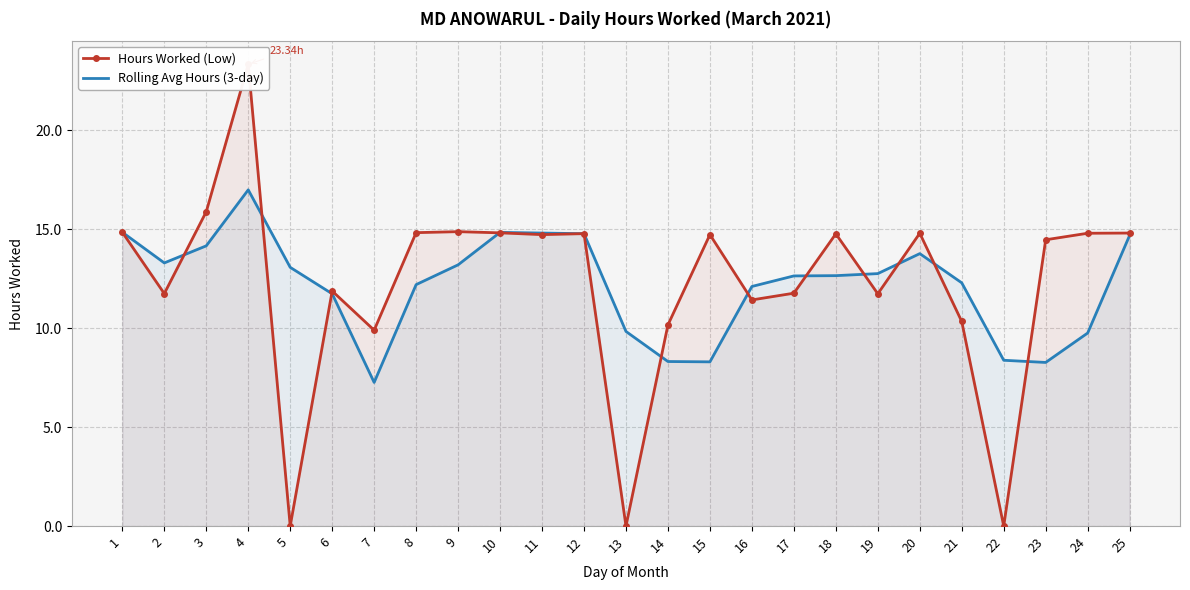

What value does the Hours Worked (Low) series have at 23?

14.5